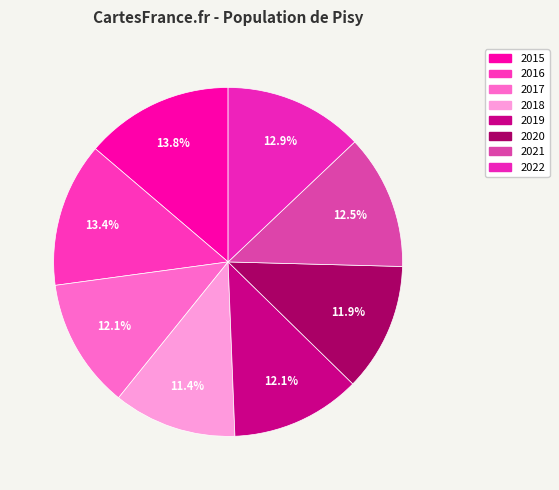

What is the smallest slice in the pie chart?

2018